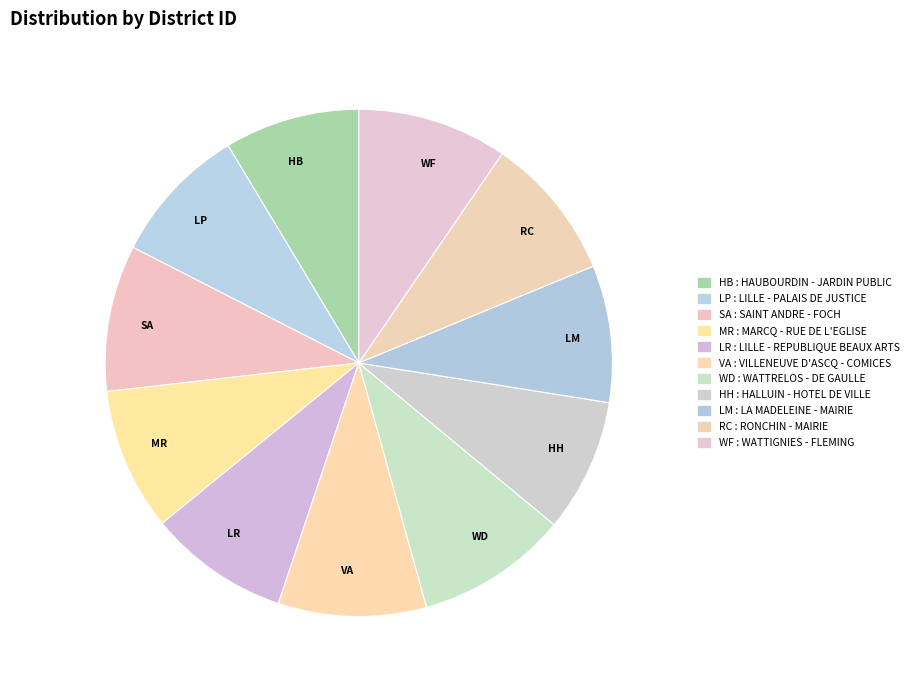

Combined, do WD and VA account for over 50%?

No